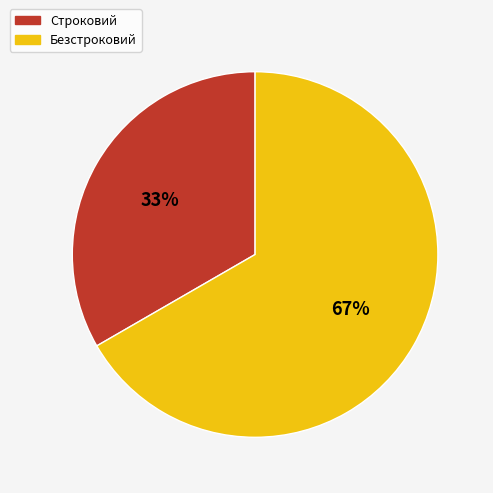

True or false: Безстроковий accounts for 67% of the total.

True